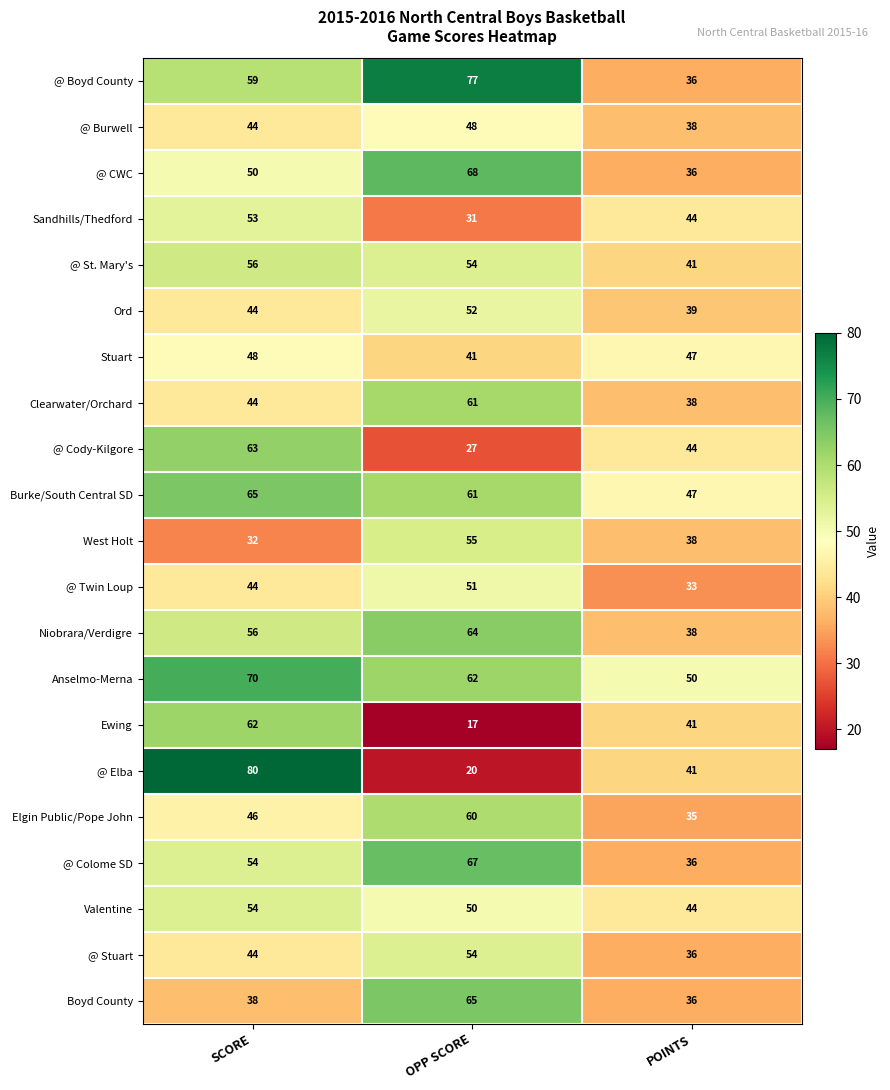

What value does the West Holt series have at SCORE, to the nearest 10?

30